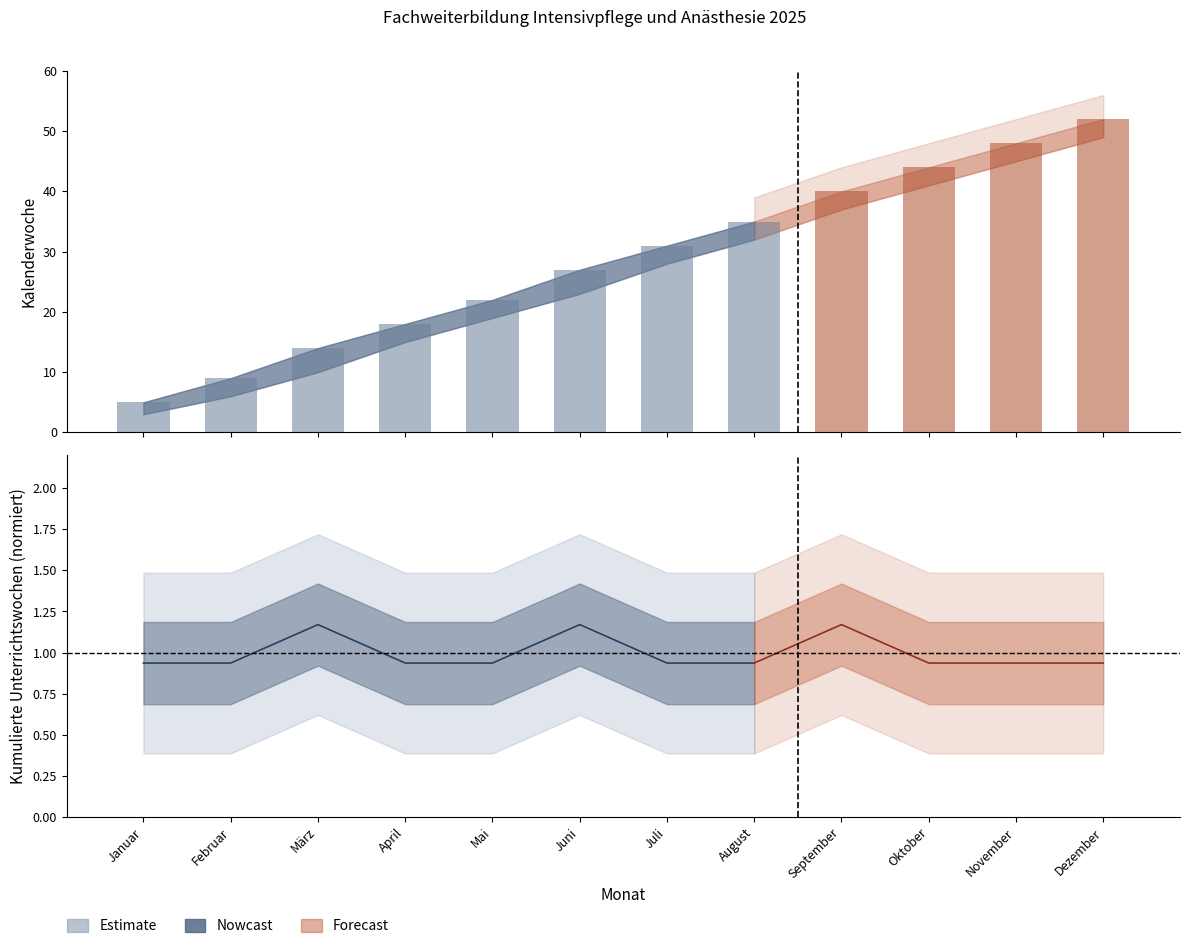

What is the sum of all Unterrichtstage values?

345